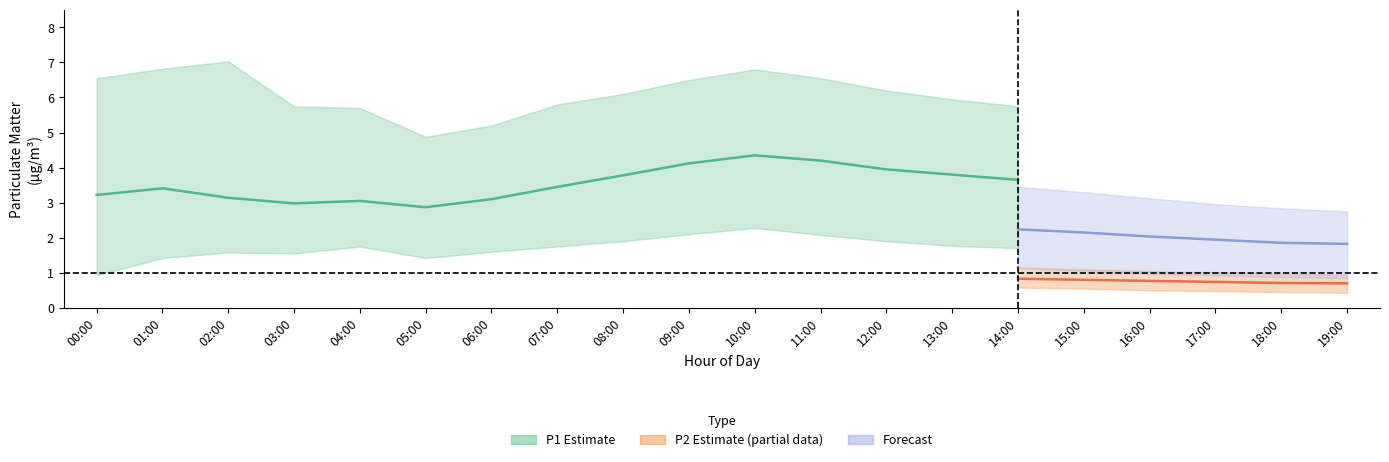

The P2_lower series shows 1.0 at 14:00. True or false?

False